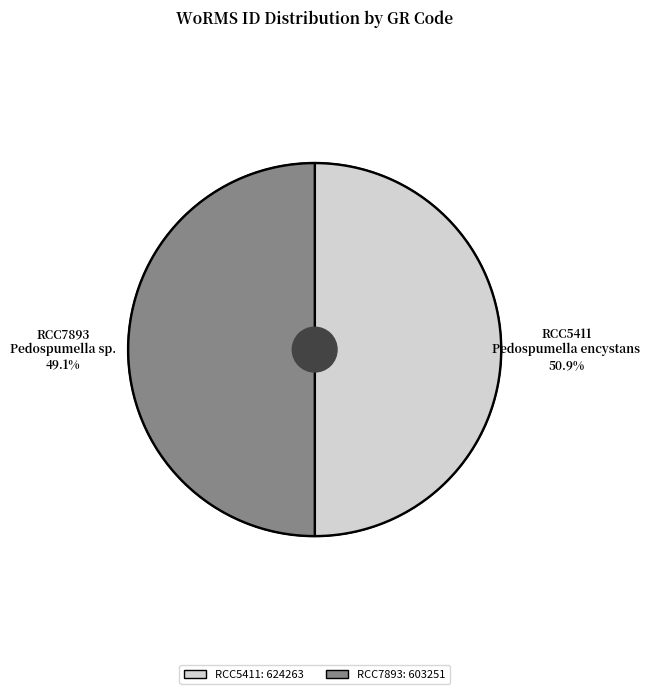

What is the smallest slice in the pie chart?

RCC7893